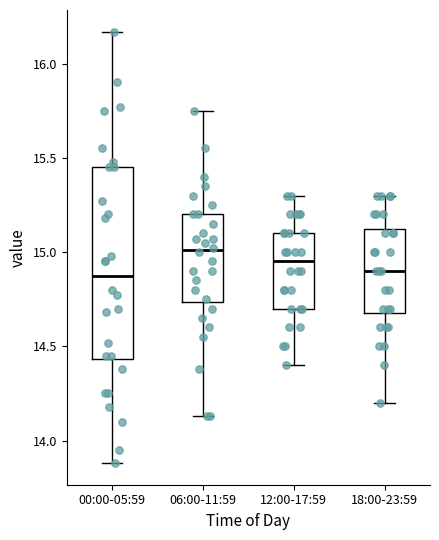

Reading left to right, read every box against the y-axis: the position of its median line, the range the box covers, and the ends of its whiskers. The values are not printed on the chart, so give them approximately, as read against the axis.

00:00-05:59: median 14.90, box 14.45 to 15.45, whiskers 13.90 to 16.15
06:00-11:59: median 15.00, box 14.75 to 15.20, whiskers 14.15 to 15.75
12:00-17:59: median 14.95, box 14.70 to 15.10, whiskers 14.40 to 15.30
18:00-23:59: median 14.90, box 14.70 to 15.15, whiskers 14.20 to 15.30